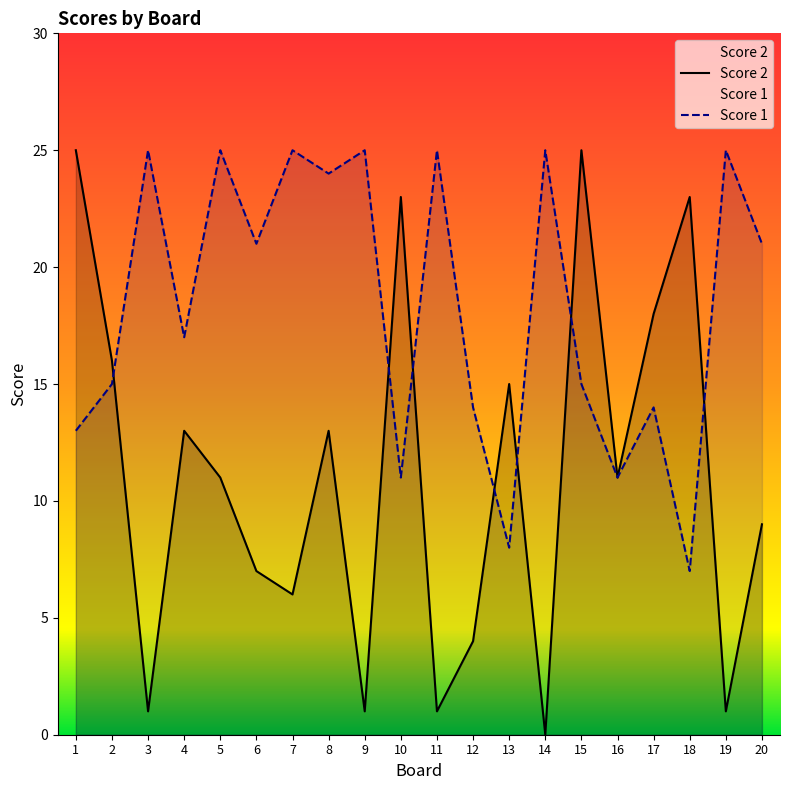

What is the minimum value for Score 1?

7